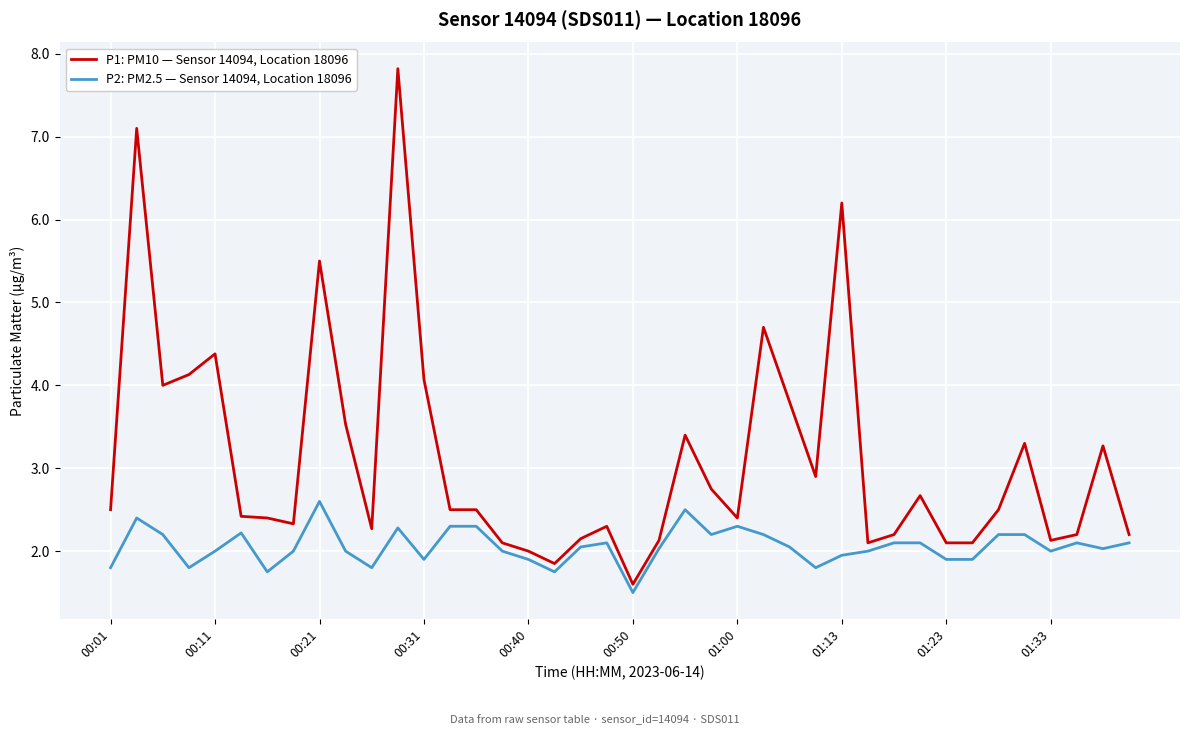

Rank the series by their maximum value, from lowest to highest.

P2: PM2.5 — Sensor 14094, Location 18096, P1: PM10 — Sensor 14094, Location 18096